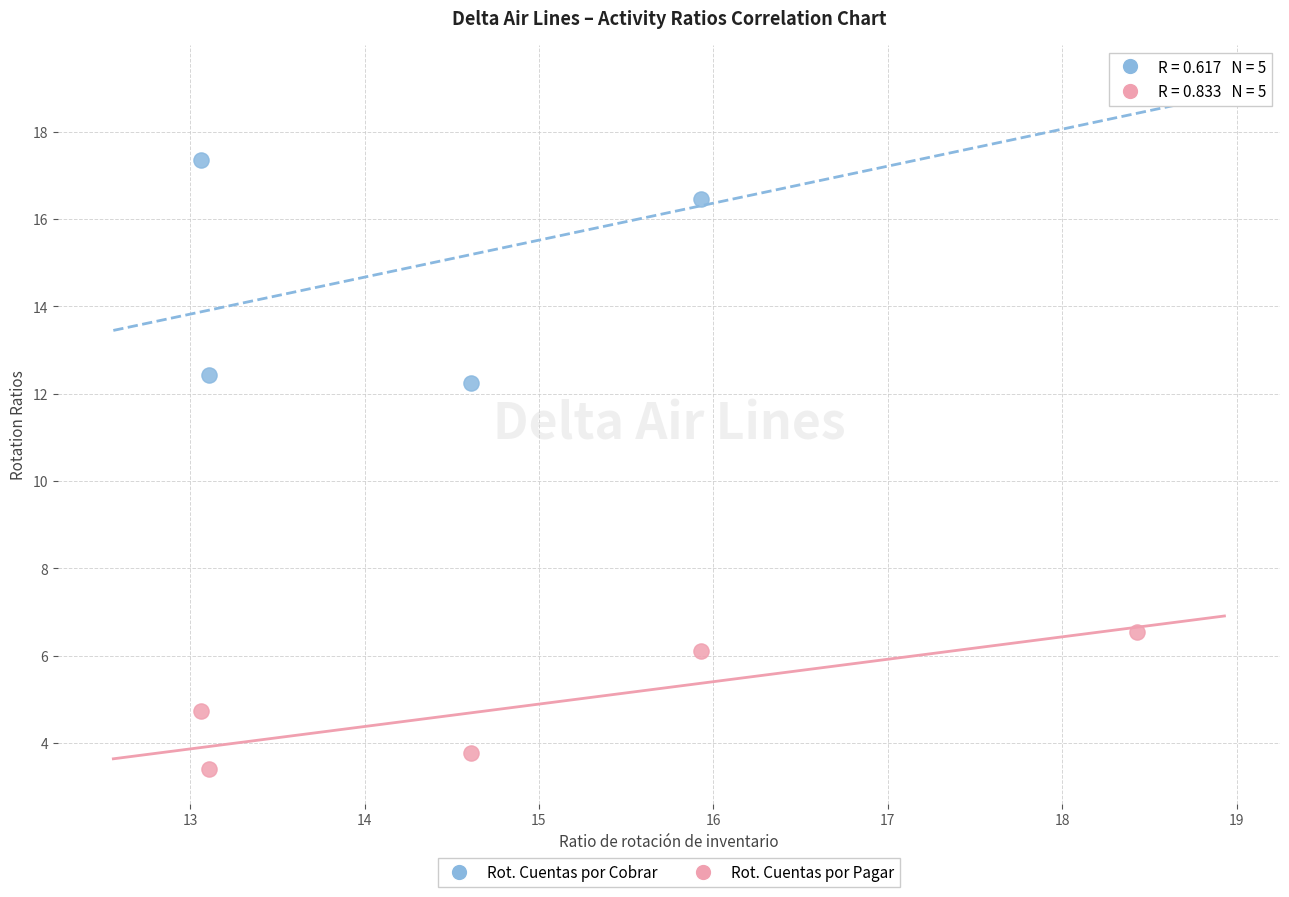

What is the X range (max minus min) for the scatter plot?

5.4